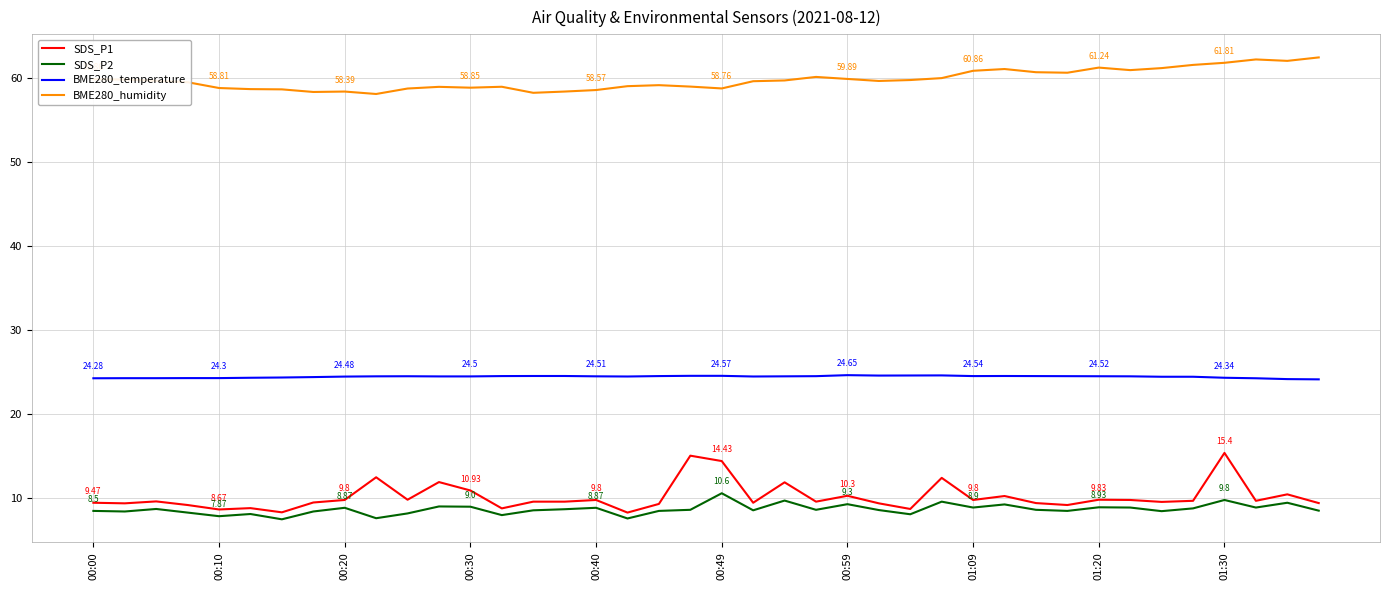

Which series has the largest range (max minus min)?

SDS_P1